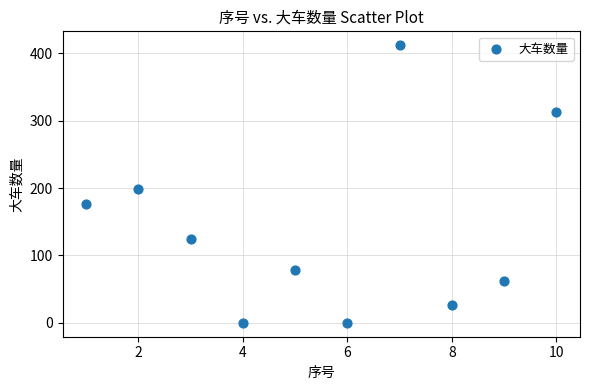

What Y value in the scatter plot is closest to 206?

199